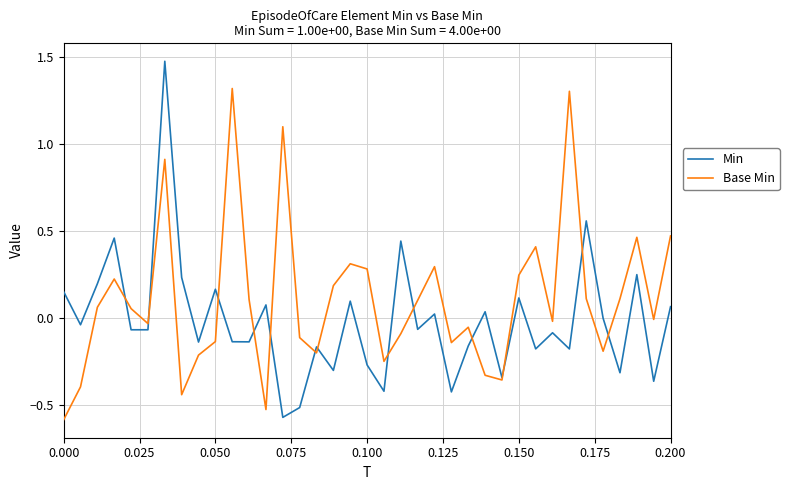

What is the maximum value for Base Min?

1.3